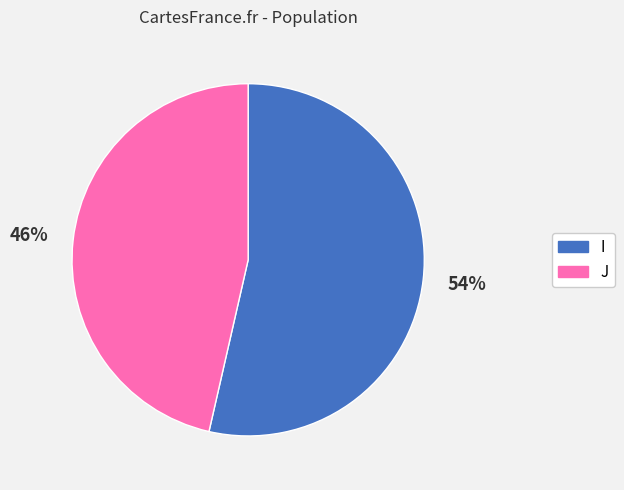

Which category has the smallest portion of the pie?

J